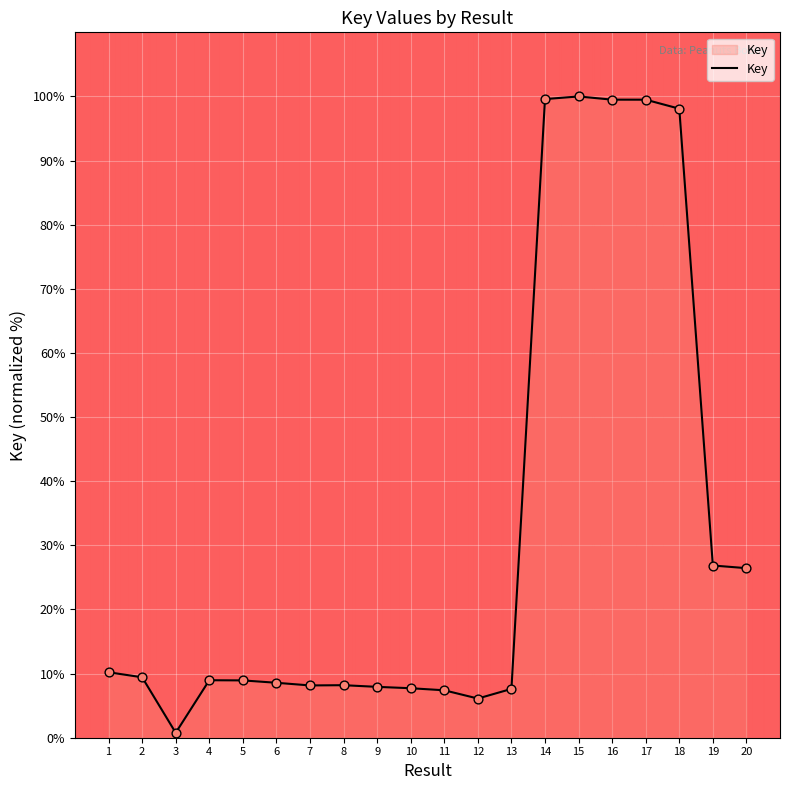

Which has a higher value, 7 or 18?

18